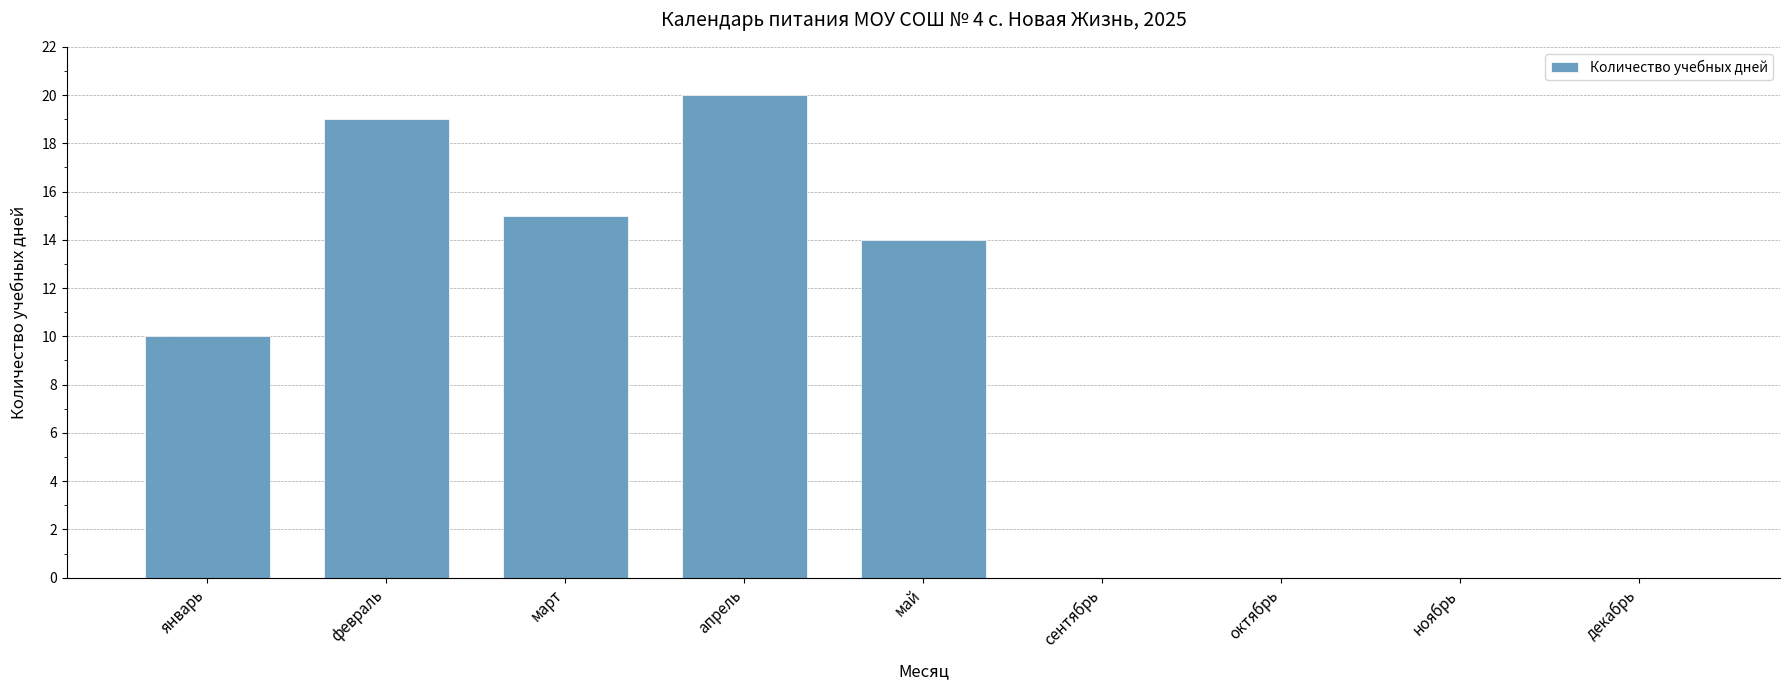

What is the sum of all values?

78